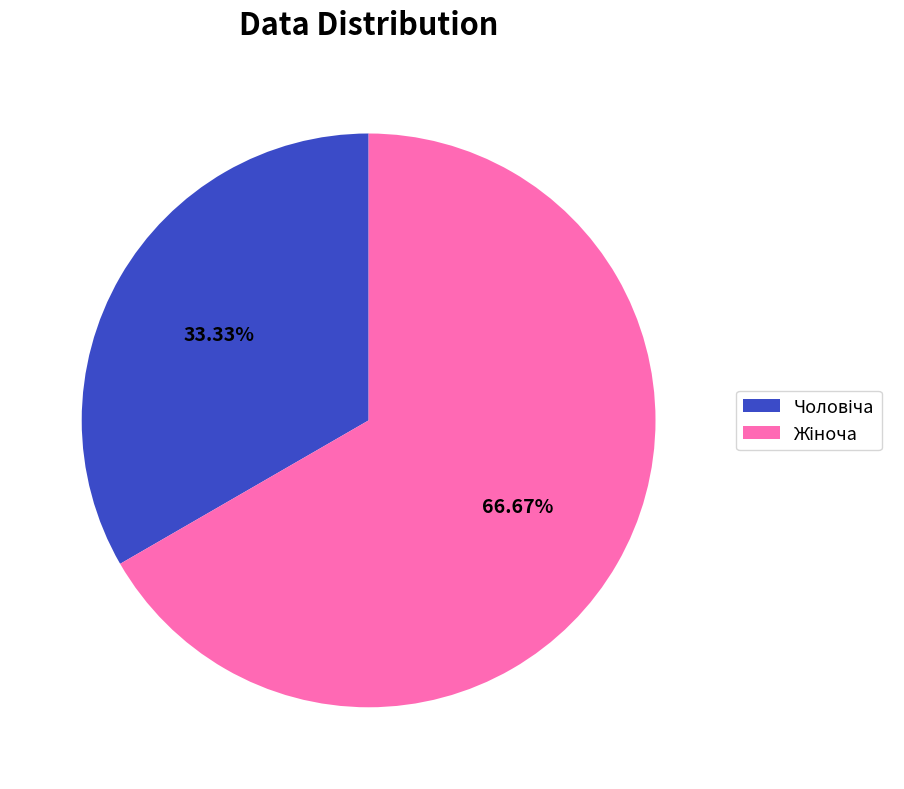

Does any single category account for the majority?

Yes